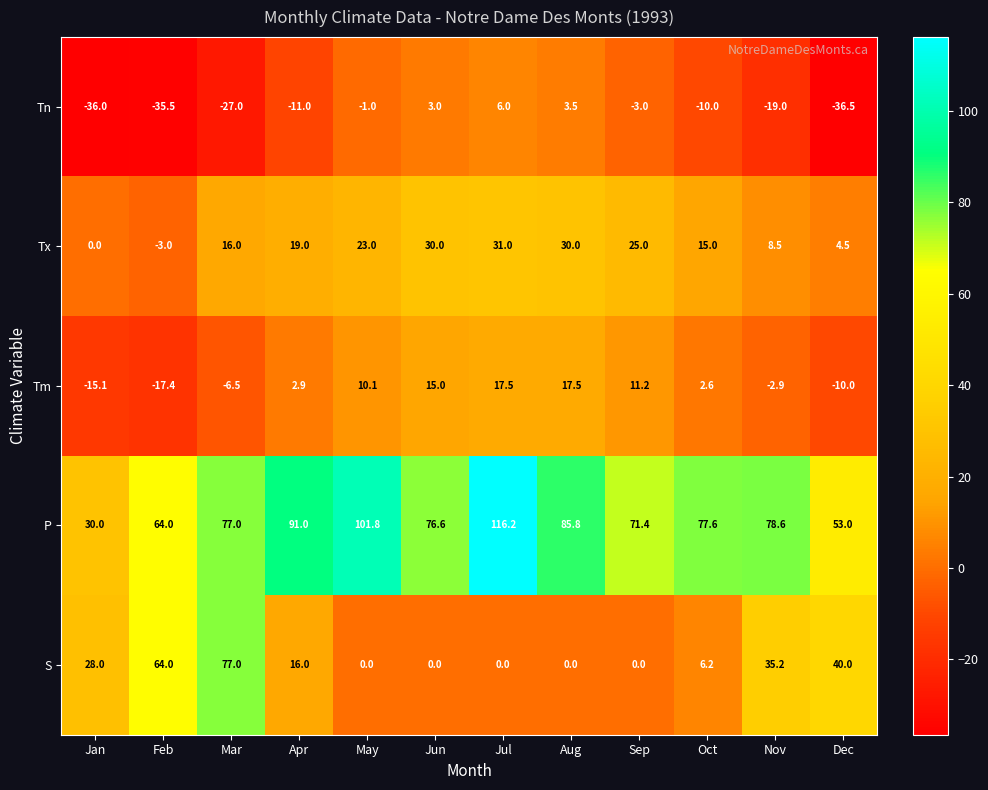

What value does the Tm series have at Apr?

2.9